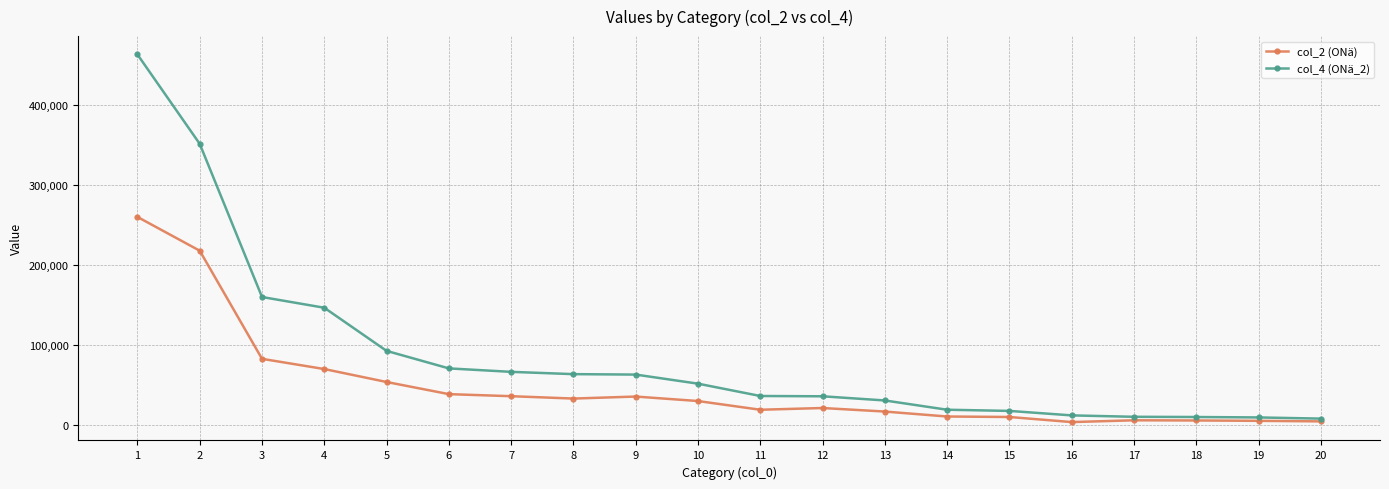

List the series in order of their peak value, lowest first.

col_2 (ONä), col_4 (ONä_2)